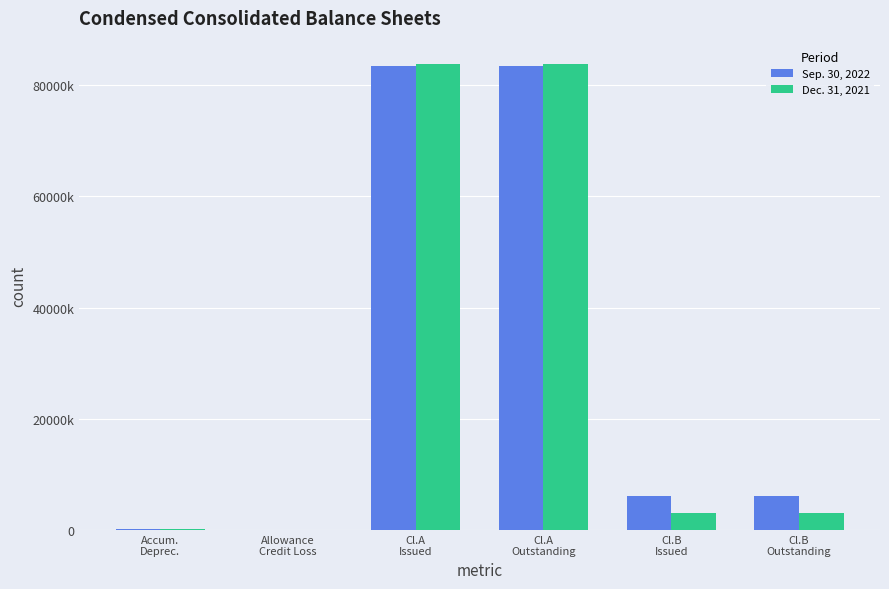

Are the bars grouped side by side (vs. stacked)?

Yes